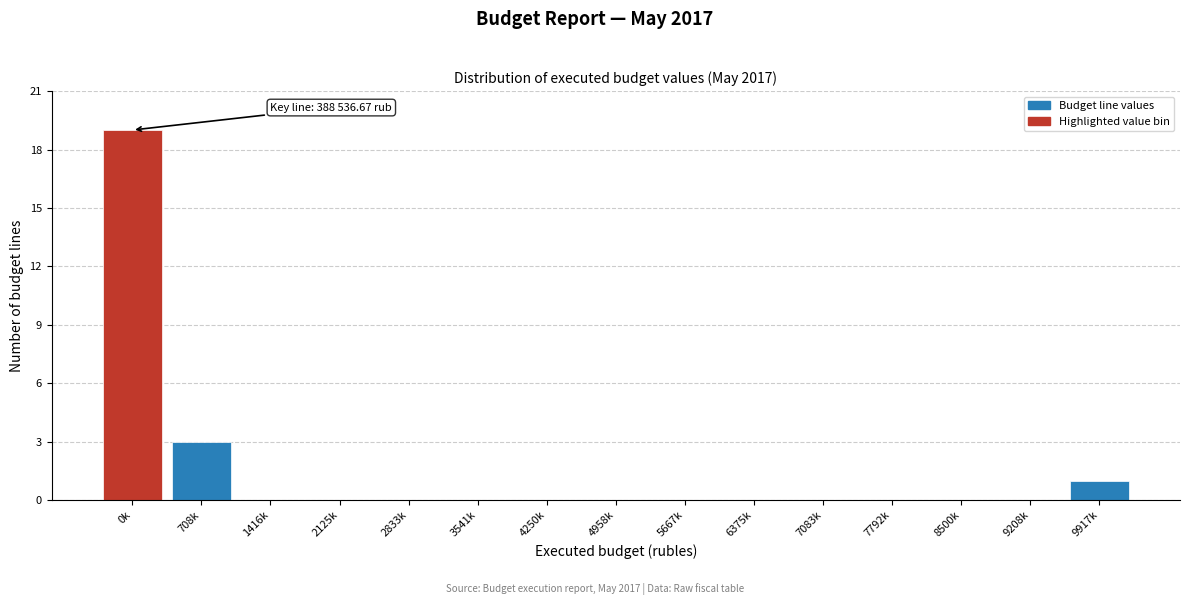

Reading left to right, transcribe all the data shown in this chart.

0k=19	708k=3	1416k=0	2125k=0	2833k=0	3541k=0	4250k=0	4958k=0	5667k=0	6375k=0	7083k=0	7792k=0	8500k=0	9208k=0	9917k=1